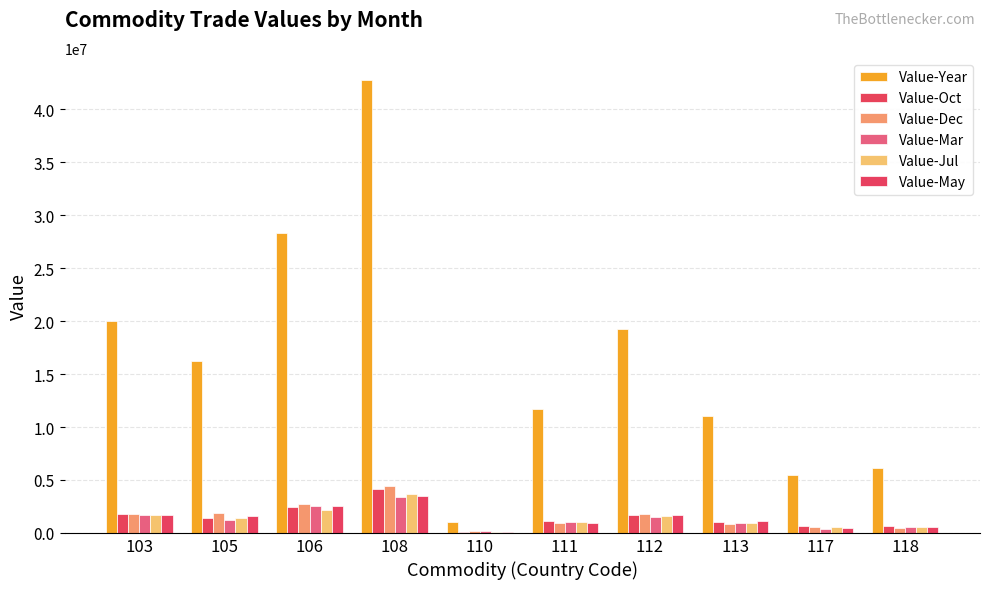

Rank the series at 112 from highest to lowest value.

Value-Year, Value-Dec, Value-May, Value-Oct, Value-Jul, Value-Mar